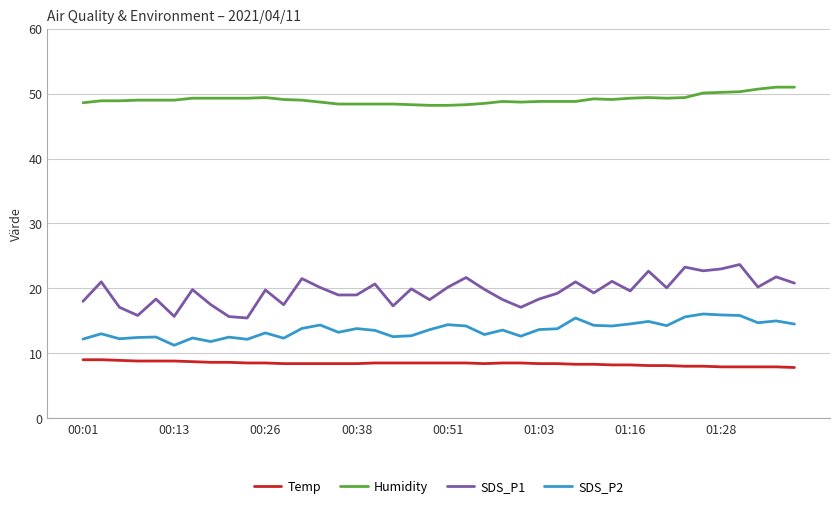

What is the difference between the second highest and minimum values in the Humidity series?

2.8